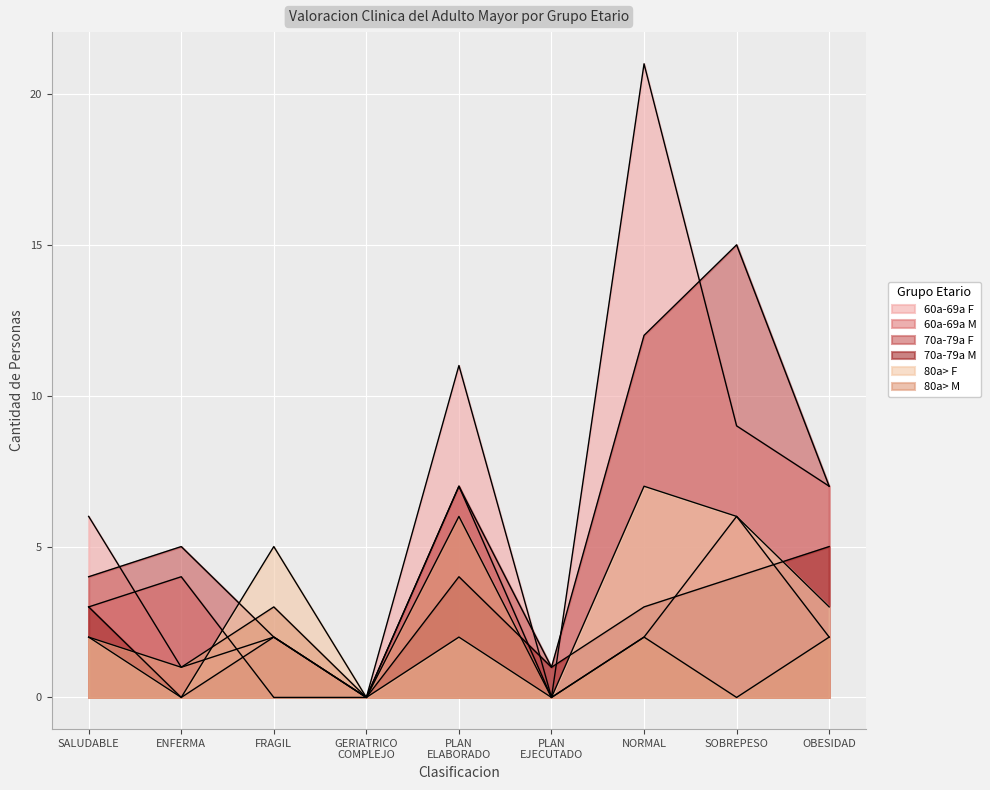

How many lines are shown in the chart?

6